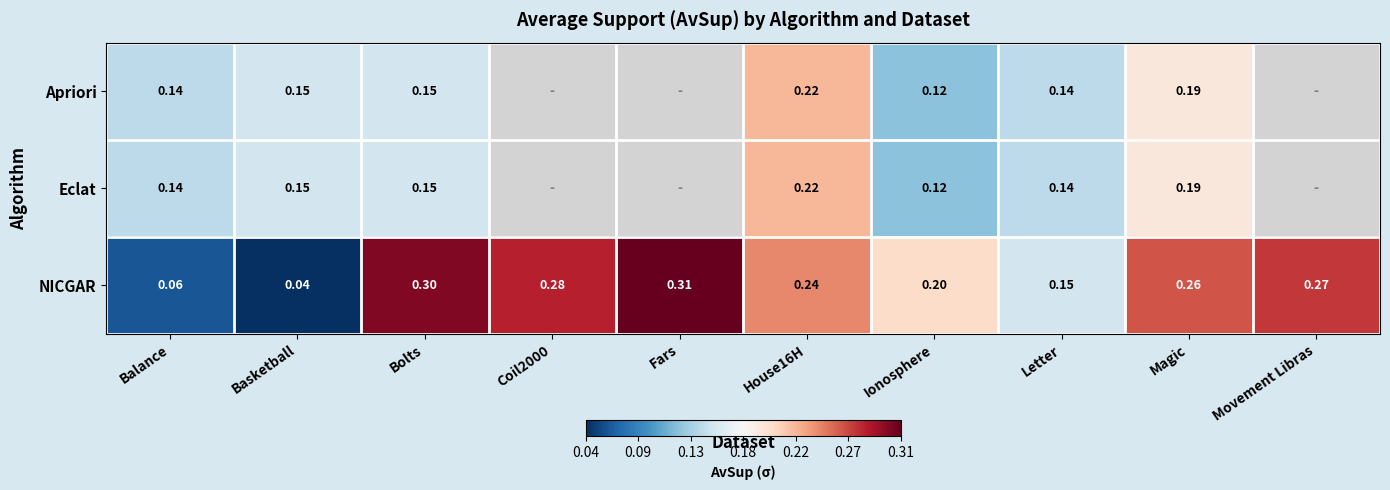

Between Basketball and Letter, which series saw the biggest shift?

NICGAR